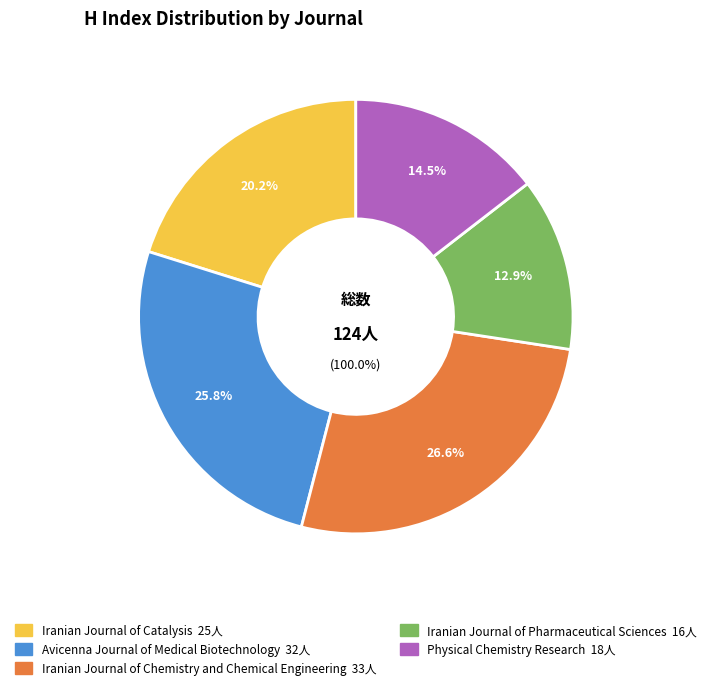

What is the largest slice in the pie chart?

Iranian Journal of Chemistry and Chemical Engineering